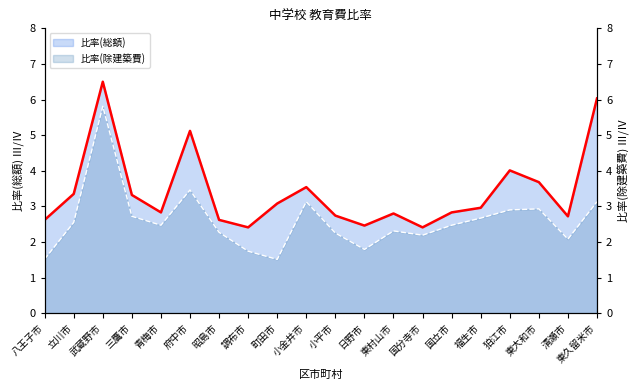

The 比率(総額)_line series shows 5.7 at 三鷹市. True or false?

False